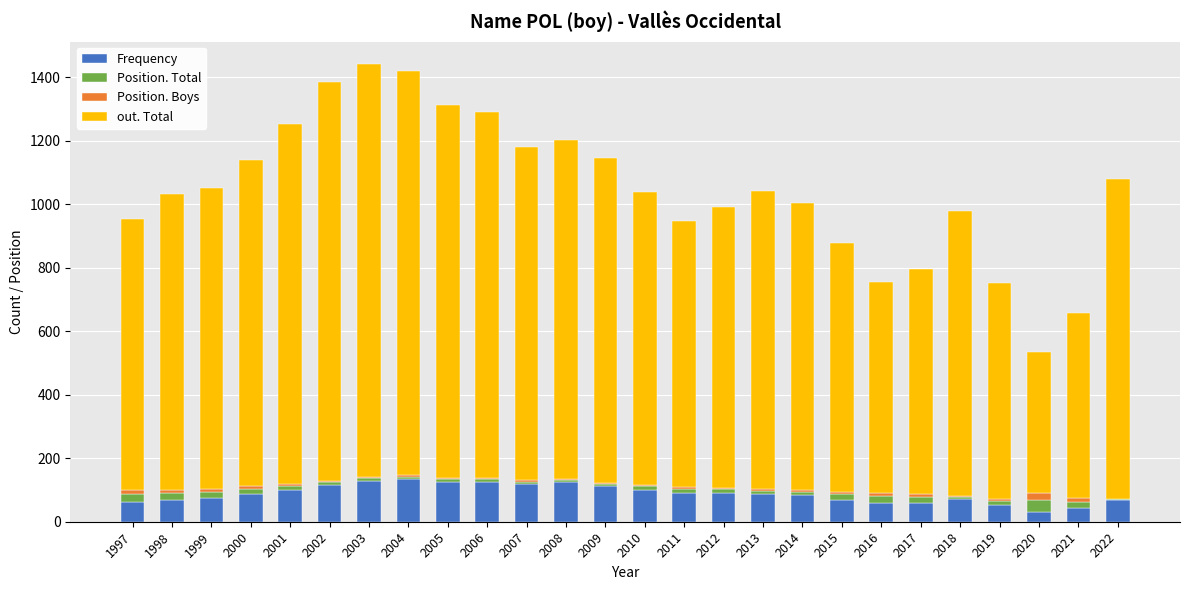

What is the maximum value for Frequency?

133